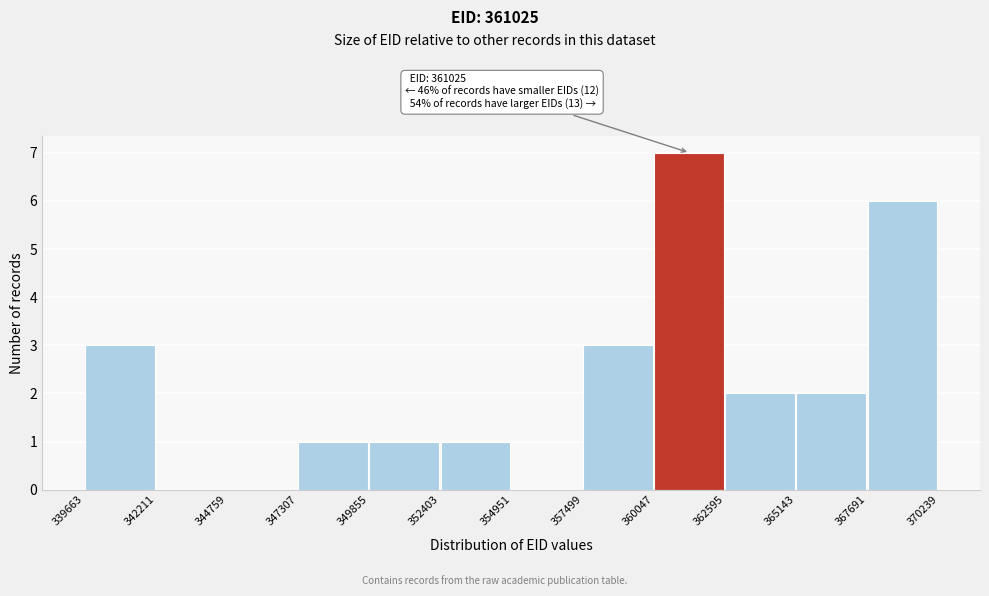

Which range on the x-axis has the tallest bar?

360047 to 362595